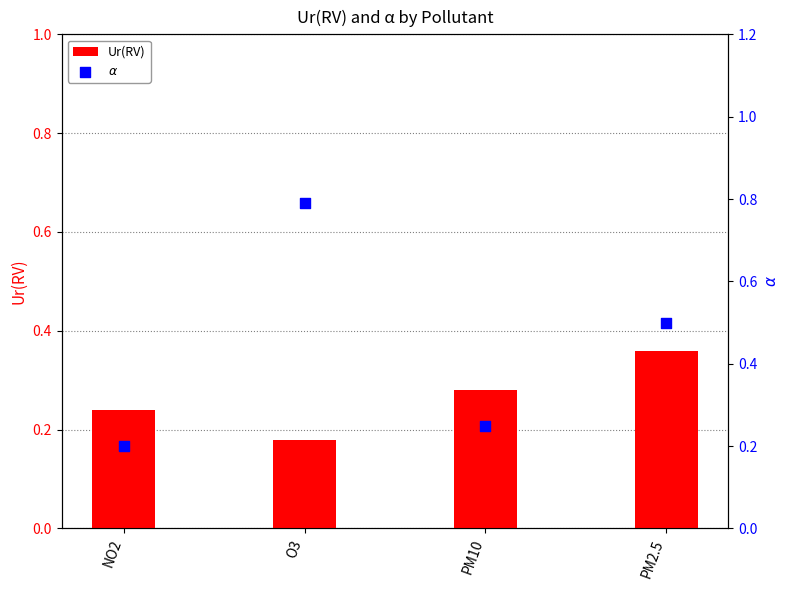

Which series reaches the maximum Y coordinate?

$\alpha$